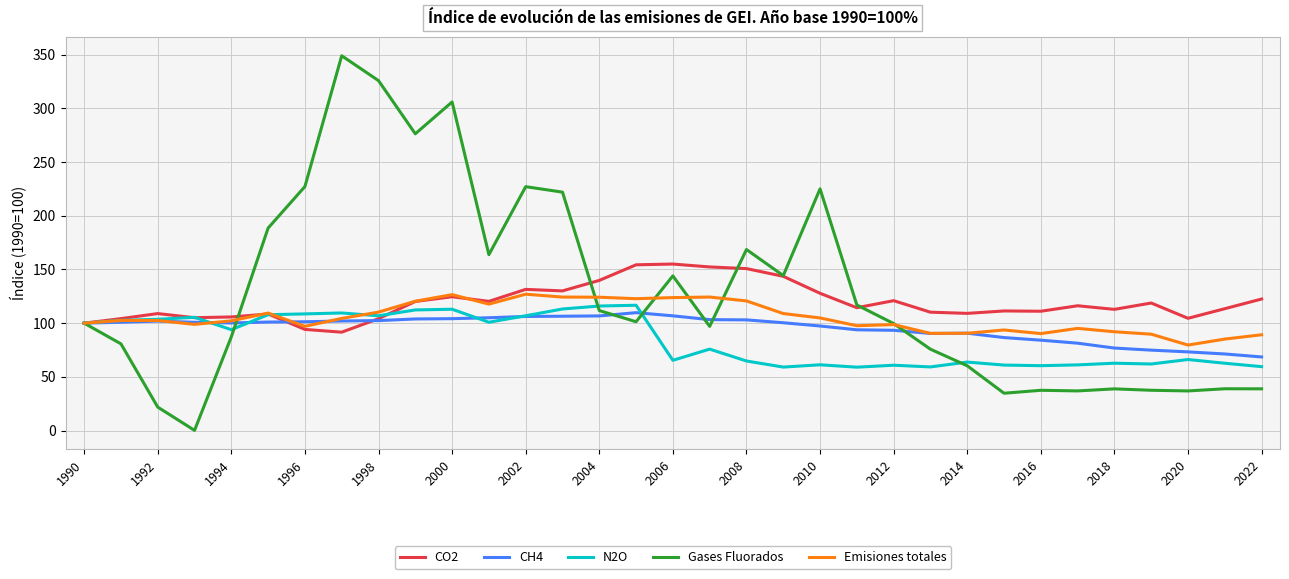

List the series in order of their overall mean, highest first.

Gases Fluorados, CO2, Emisiones totales, CH4, N2O